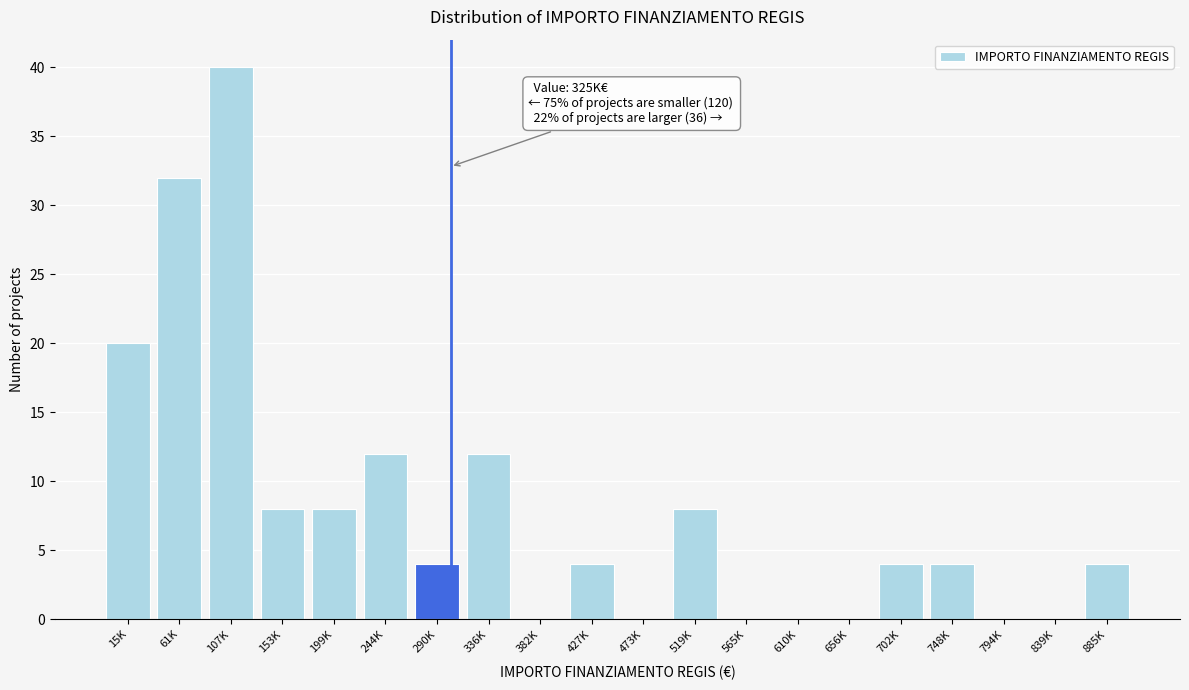

Reading left to right, transcribe all the data shown in this chart.

15K=20	61K=32	107K=40	153K=8	199K=8	244K=12	290K=4	336K=12	382K=0	427K=4	473K=0	519K=8	565K=0	610K=0	656K=0	702K=4	748K=4	794K=0	839K=0	885K=4